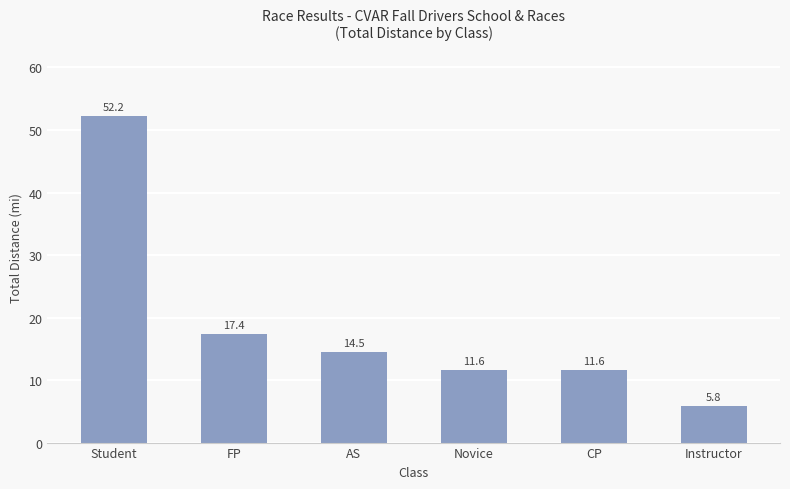

What is the label of the 5th bar from the left?

CP